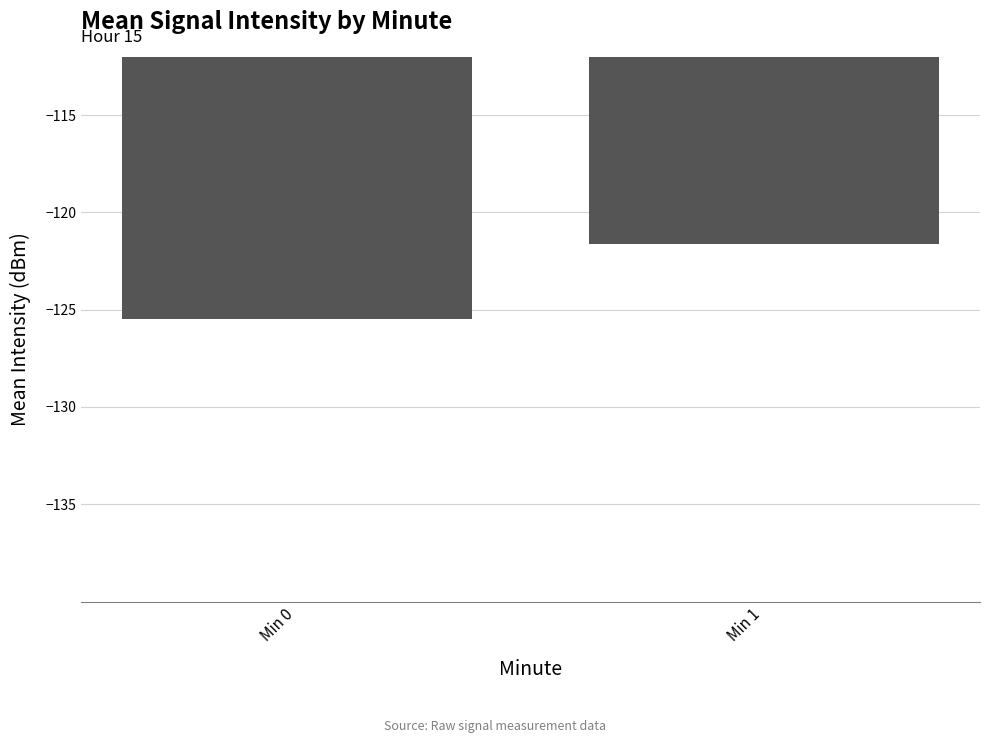

Reading left to right, what are all the values shown in this chart?

Min 0=-125.5	Min 1=-121.6